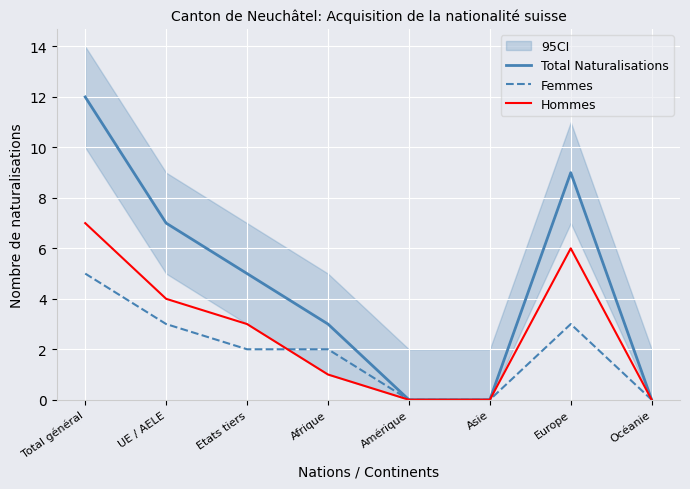

How many interior local peaks does the Femmes series have?

1